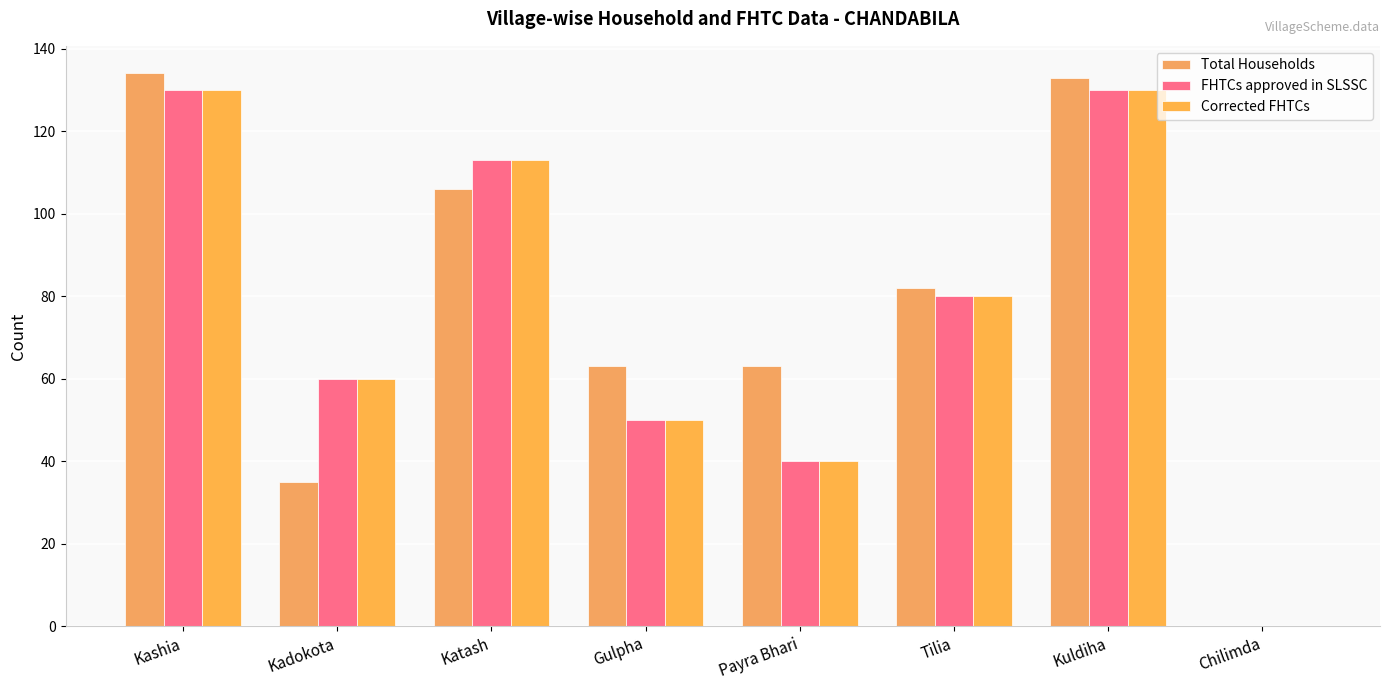

Reading left to right, what are all the values shown in this chart?

Total Households: 134	35	106	63	63	82	133	0
FHTCs approved in SLSSC: 130	60	113	50	40	80	130	0
Corrected FHTCs: 130	60	113	50	40	80	130	0